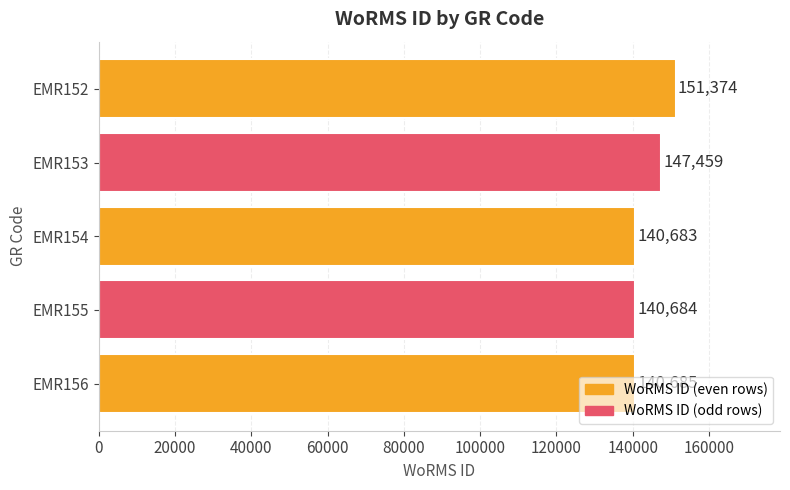

At which label is the value closest to 146028?

EMR153